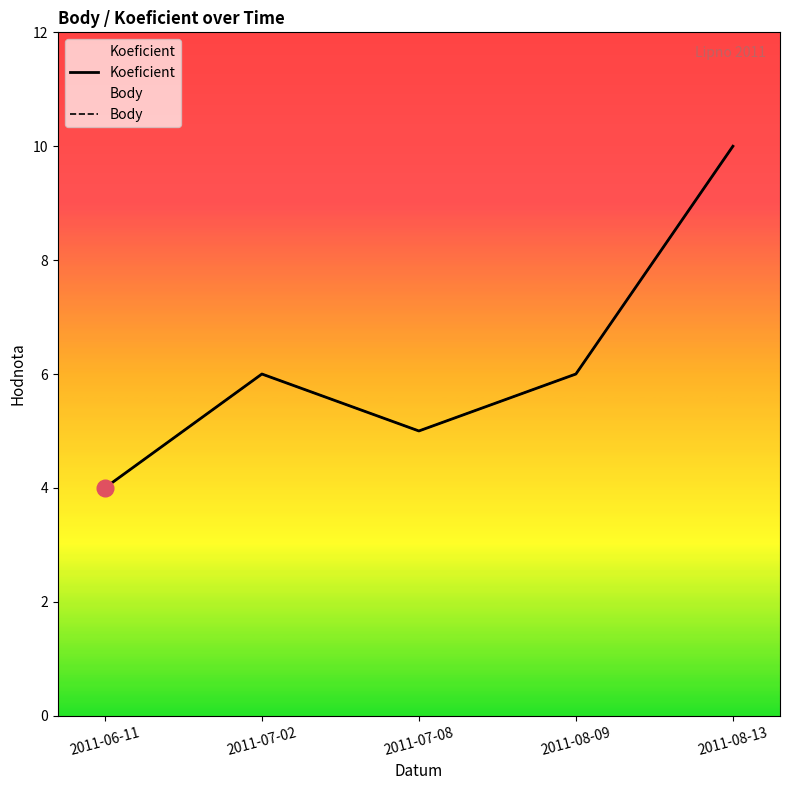

Reading left to right, transcribe all the data shown in this chart.

Koeficient: 2011-06-11=4	2011-07-02=6	2011-07-08=5	2011-08-09=6	2011-08-13=10
Body: 2011-06-11=4	2011-07-02=6	2011-07-08=5	2011-08-09=6	2011-08-13=10